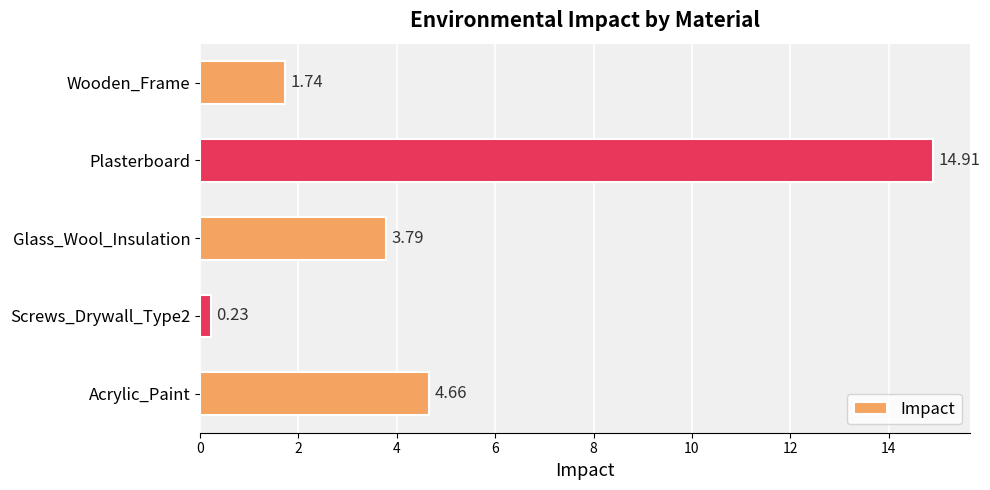

Which category has the highest value across all series?

Plasterboard